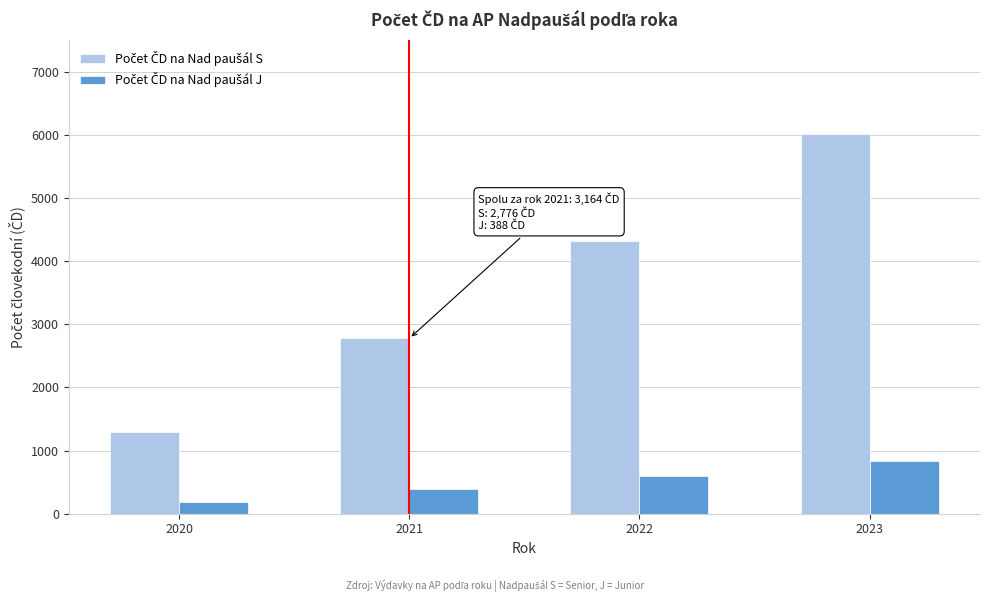

What is the total value across all series at 2021?

3163.7